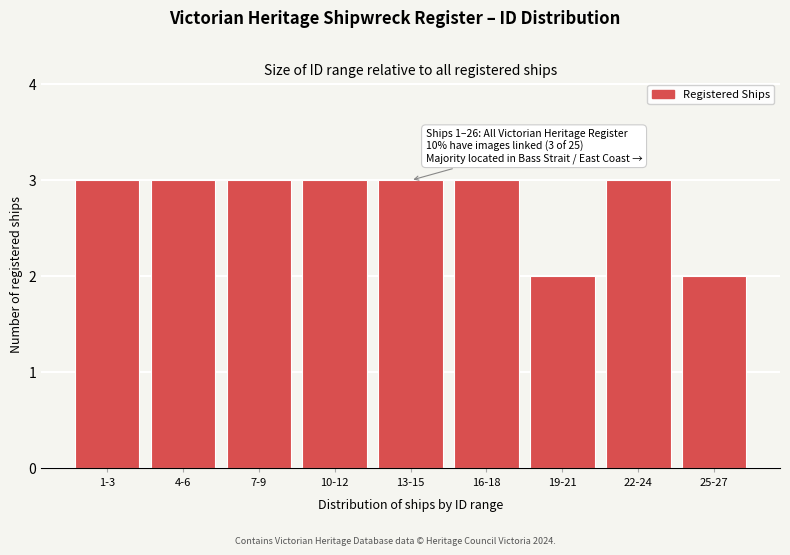

Reading left to right, extract all data points from this chart.

3	3	3	3	3	3	2	3	2